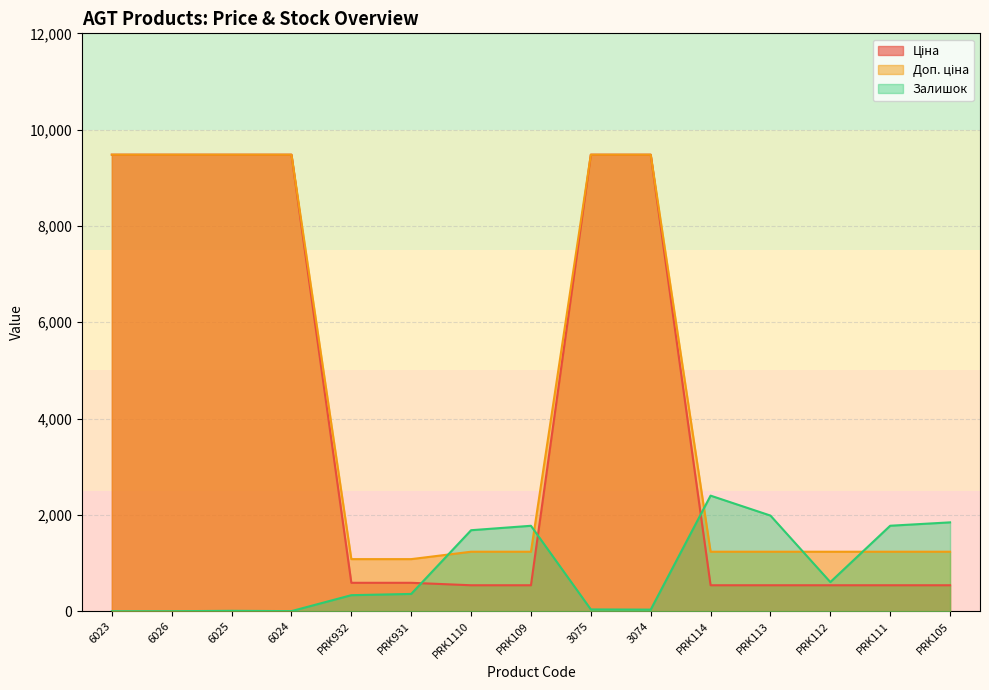

Where does the Ціна series first go above 589?

6023